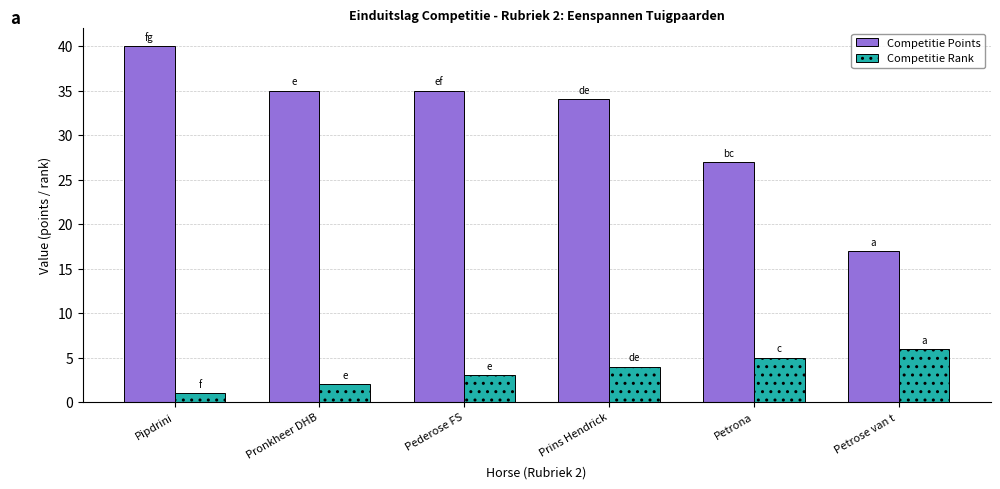

Reading left to right, what are all the values shown in this chart?

Competitie Points: 40	35	35	34	27	17
Competitie Rank: 1	2	3	4	5	6